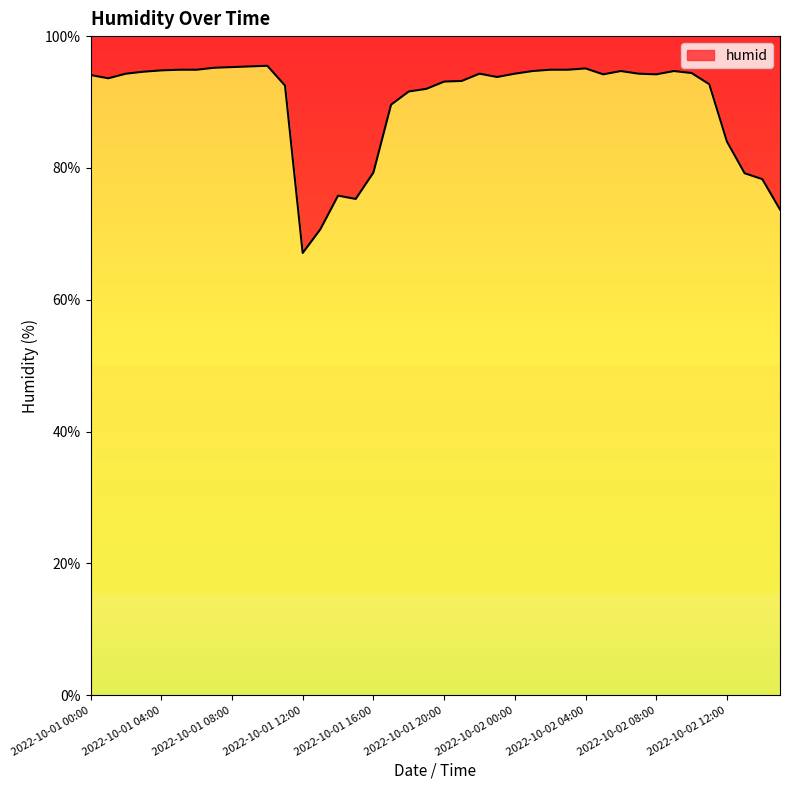

How many values are below 94?

18